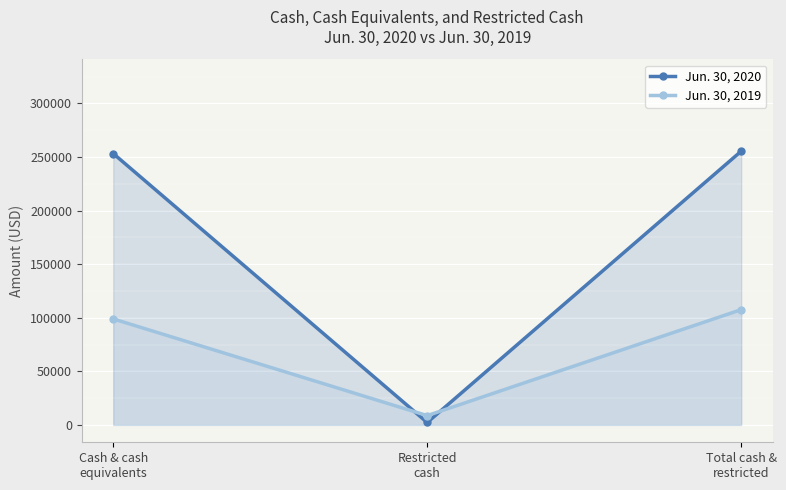

What is the value of the Jun. 30, 2019 point at the 1st from the left?

98908